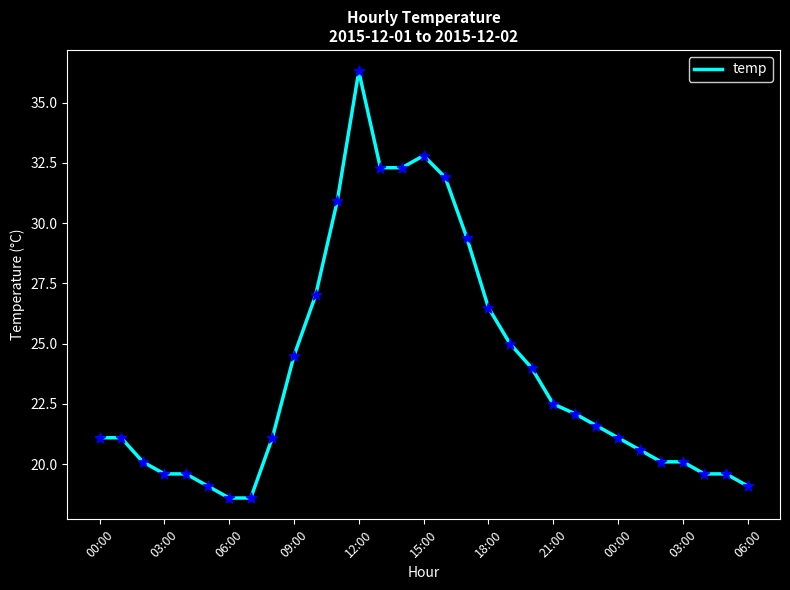

What is the greatest value displayed?

36.3